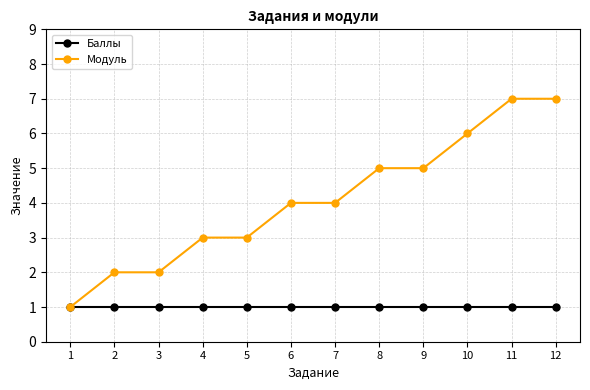

Which series changed the most between 5 and 12?

Модуль